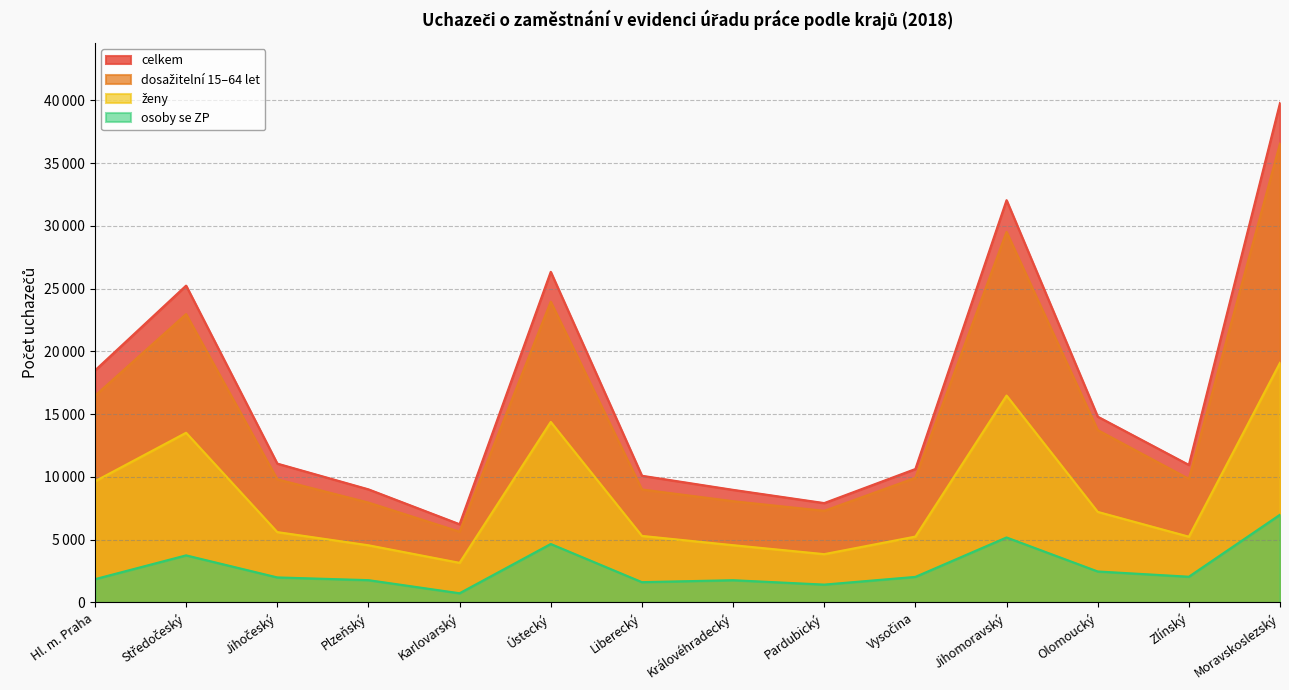

Reading left to right, extract all data points from this chart.

ženy: Hl. m. Praha=9649	Středočeský=13516	Jihočeský=5603	Plzeňský=4553	Karlovarský=3154	Ústecký=14378	Liberecký=5298	Královéhradecký=4560	Pardubický=3846	Vysočina=5245	Jihomoravský=16479	Olomoucký=7213	Zlínský=5237	Moravskoslezský=19091
celkem: Hl. m. Praha=18476	Středočeský=25238	Jihočeský=11060	Plzeňský=9009	Karlovarský=6229	Ústecký=26335	Liberecký=10091	Královéhradecký=8968	Pardubický=7914	Vysočina=10628	Jihomoravský=32042	Olomoucký=14801	Zlínský=10954	Moravskoslezský=39789
dosažitelní 15–64 let: Hl. m. Praha=16461	Středočeský=22968	Jihočeský=9807	Plzeňský=7955	Karlovarský=5634	Ústecký=23957	Liberecký=8998	Královéhradecký=8065	Pardubický=7298	Vysočina=9924	Jihomoravský=29517	Olomoucký=13729	Zlínský=9842	Moravskoslezský=36557
osoby se ZP: Hl. m. Praha=1851	Středočeský=3749	Jihočeský=1992	Plzeňský=1775	Karlovarský=731	Ústecký=4655	Liberecký=1615	Královéhradecký=1770	Pardubický=1420	Vysočina=2034	Jihomoravský=5175	Olomoucký=2466	Zlínský=2048	Moravskoslezský=6987